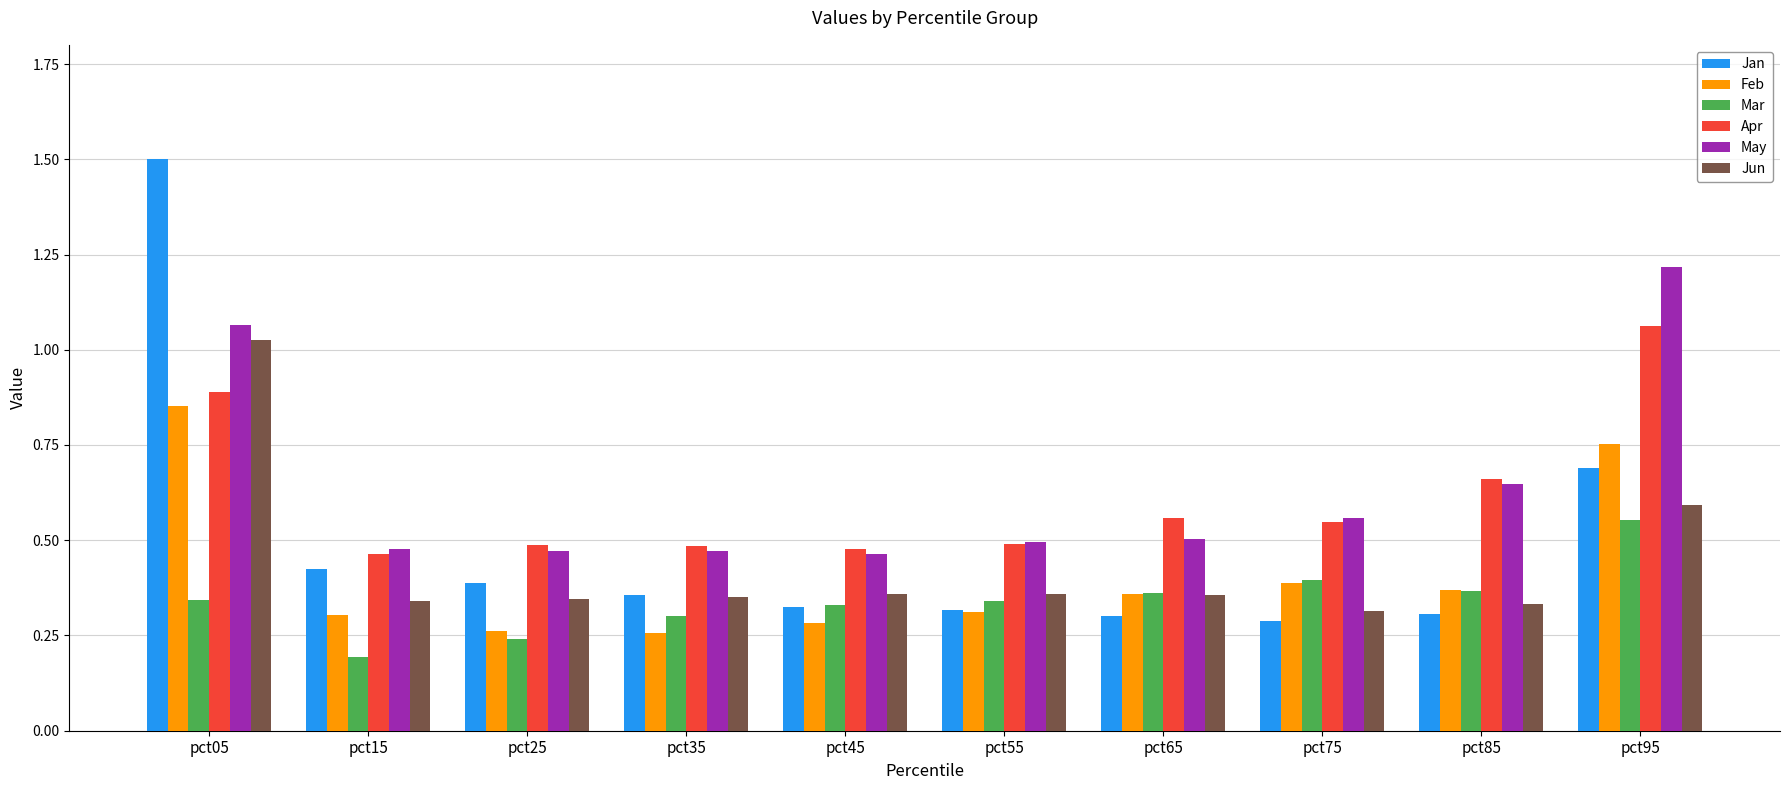

At which label does Jan reach its minimum?

pct75